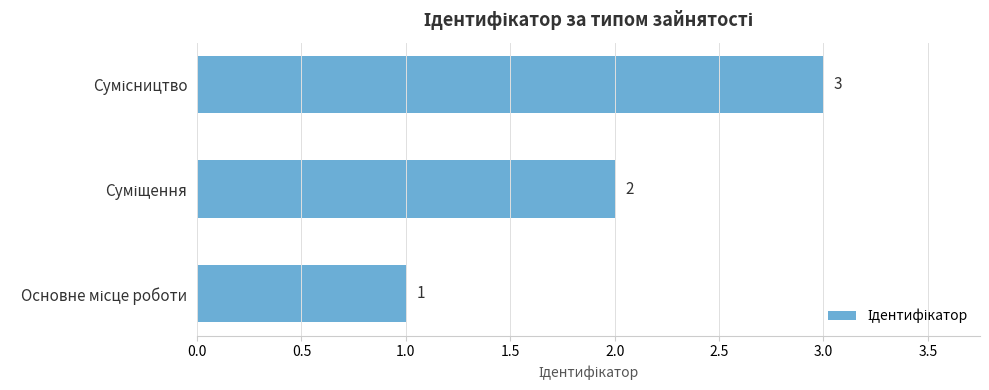

How many data points are less than 2?

1